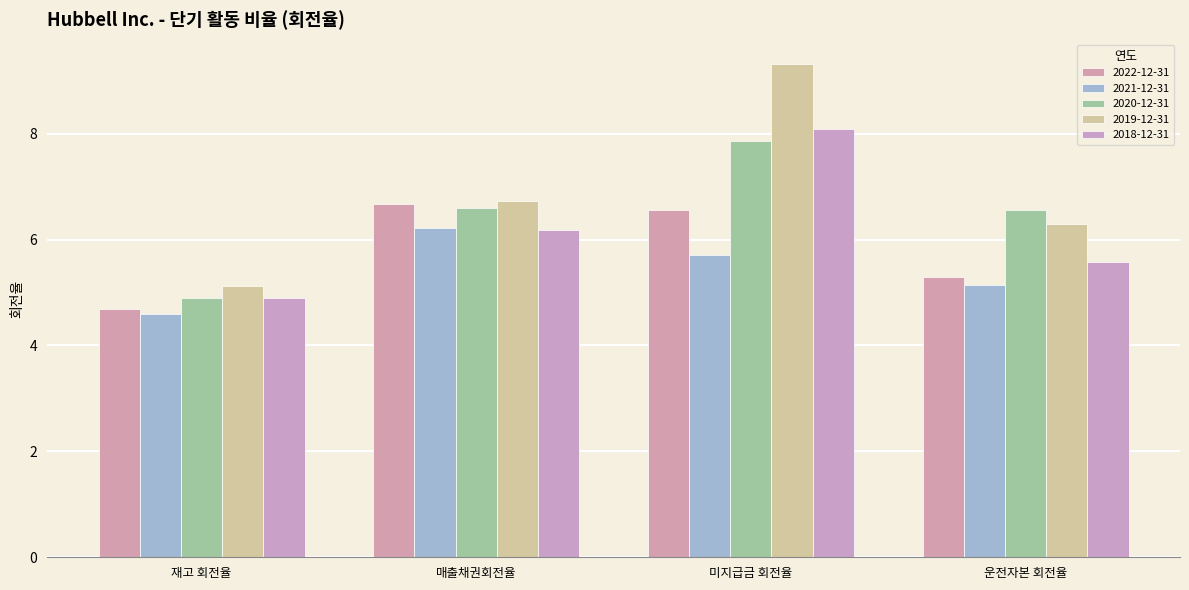

The 2019-12-31 series shows 2.8 at 재고 회전율. True or false?

False